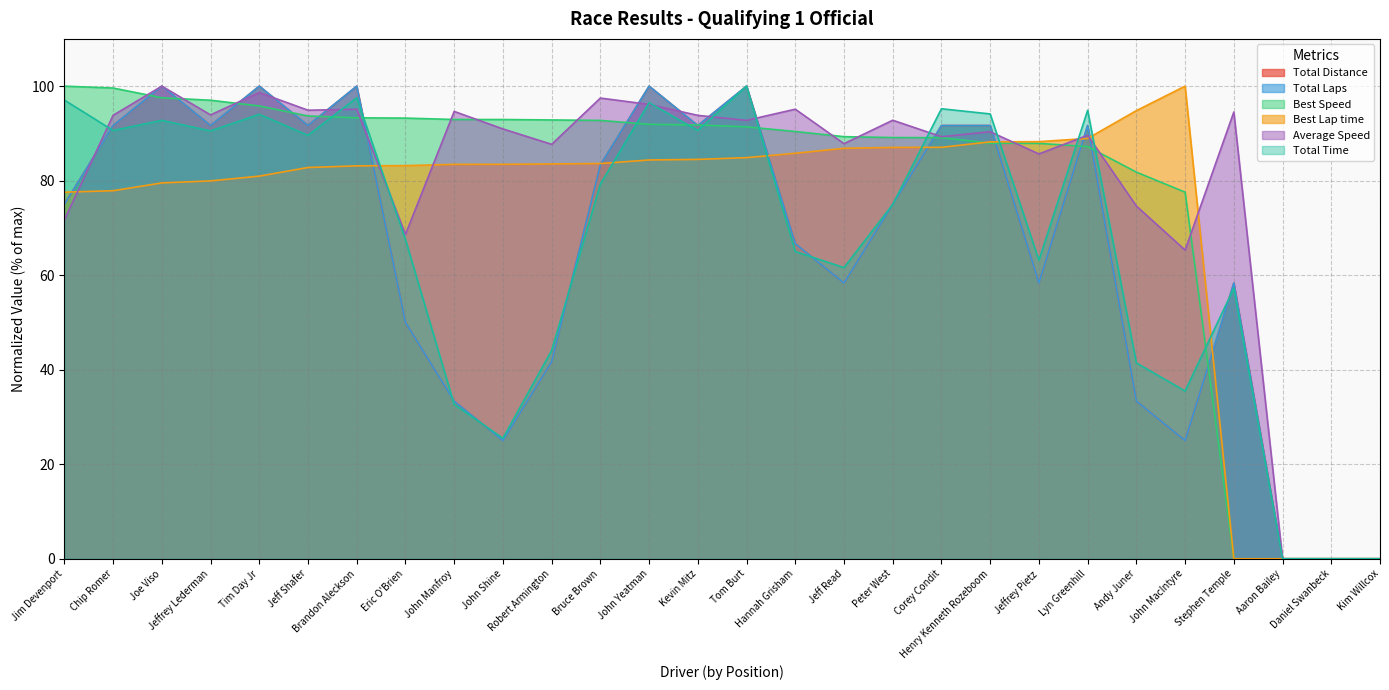

What is the difference between the second highest and second lowest values in the Best Lap time series?

94.8